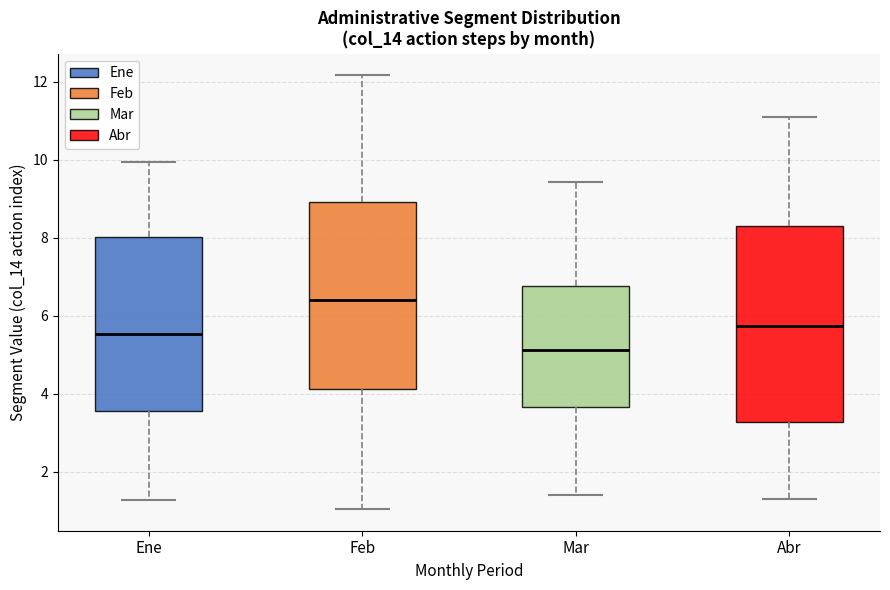

Reading left to right, read every box against the y-axis: the position of its median line, the range the box covers, and the ends of its whiskers. The values are not printed on the chart, so give them approximately, as read against the axis.

Ene: median 5.6, box 3.6 to 8.0, whiskers 1.2 to 10.0
Feb: median 6.4, box 4.2 to 9.0, whiskers 1.0 to 12.2
Mar: median 5.2, box 3.6 to 6.8, whiskers 1.4 to 9.4
Abr: median 5.8, box 3.2 to 8.2, whiskers 1.2 to 11.2